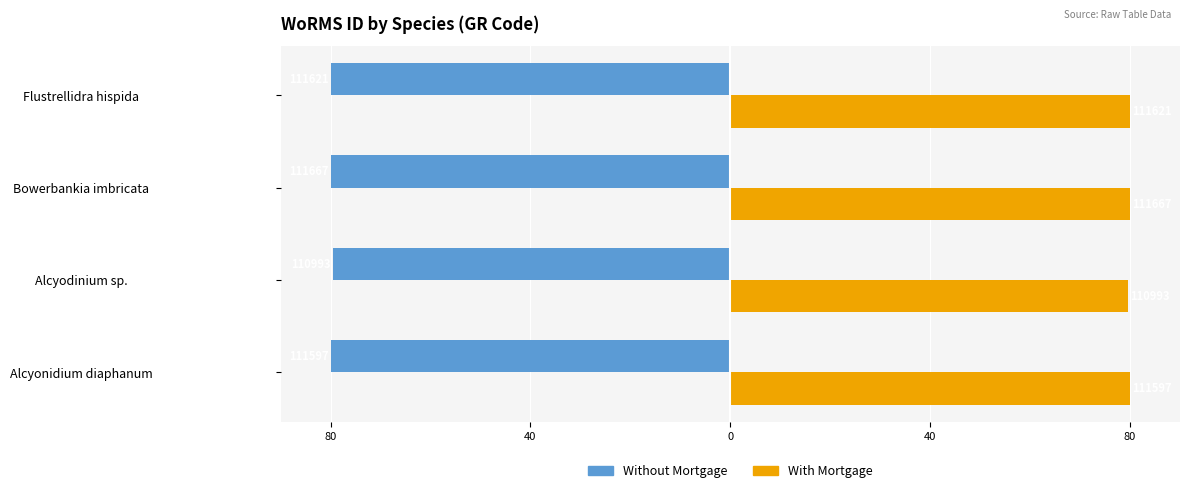

What are all the series names shown in the legend?

Without Mortgage, With Mortgage